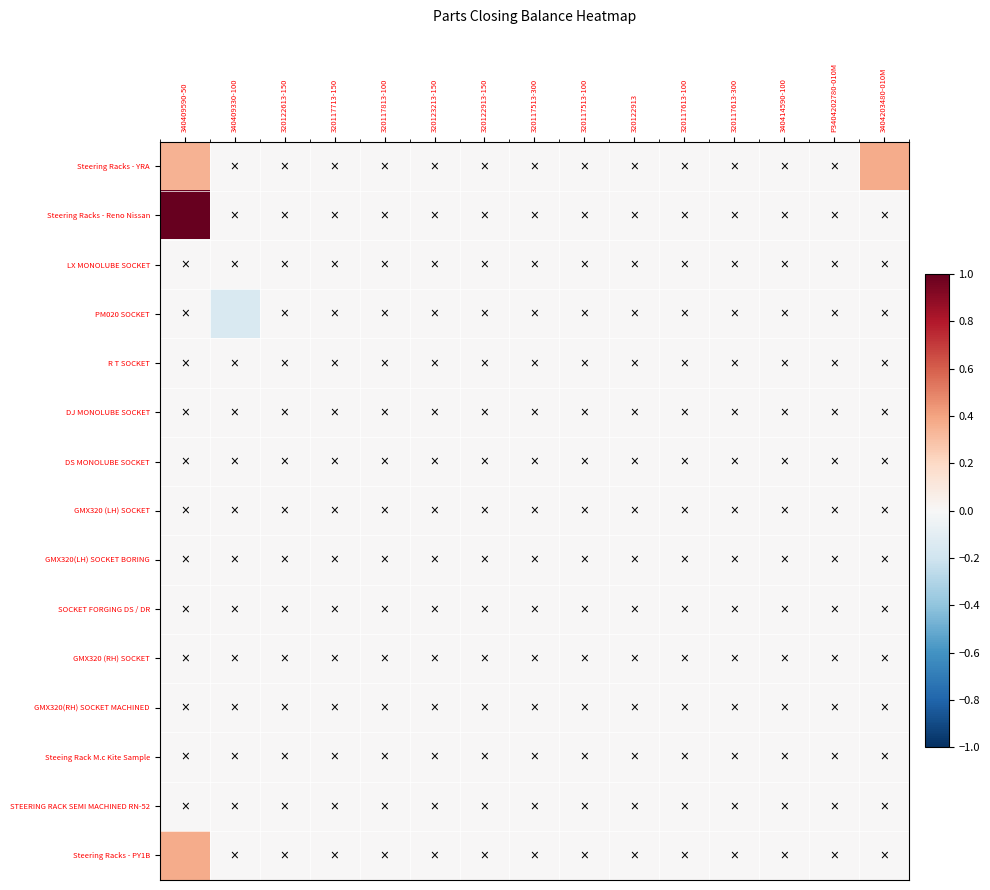

Which series has the largest total across all categories?

Steering Racks - Reno Nissan